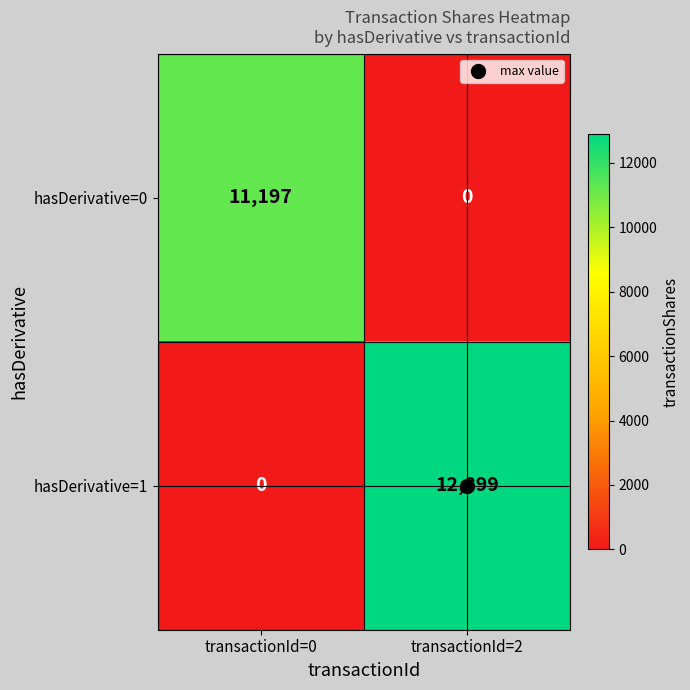

What is the average value of the hasDerivative=1 series?

6450